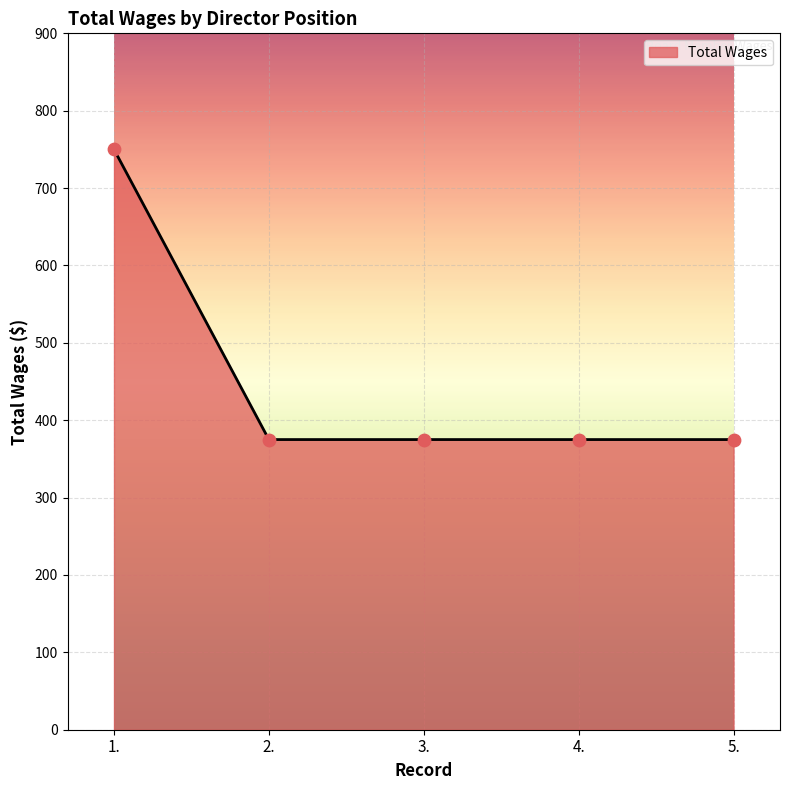

Which has a higher value, 1. or 2.?

1.